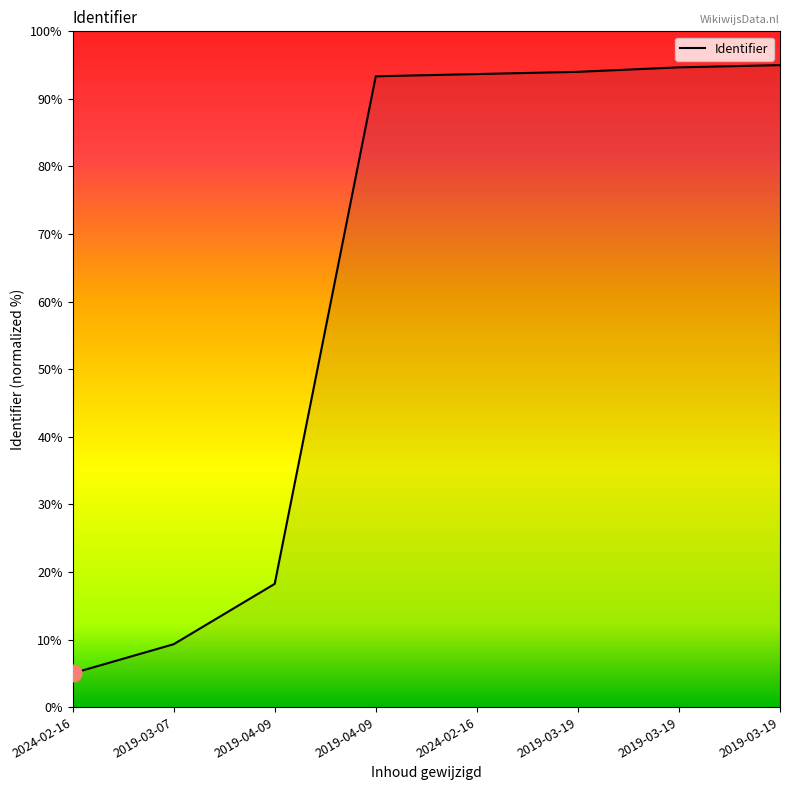

Which category has the lowest value across all series?

2024-02-16